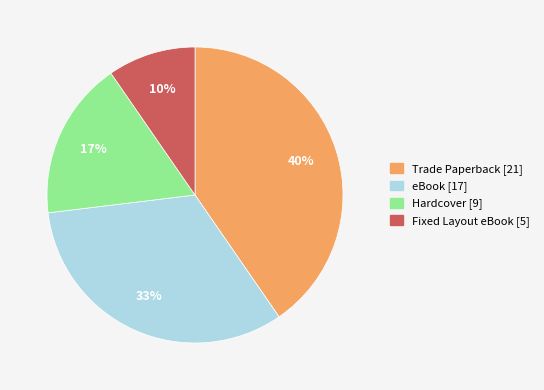

Is there any slice that represents more than half of the pie?

No